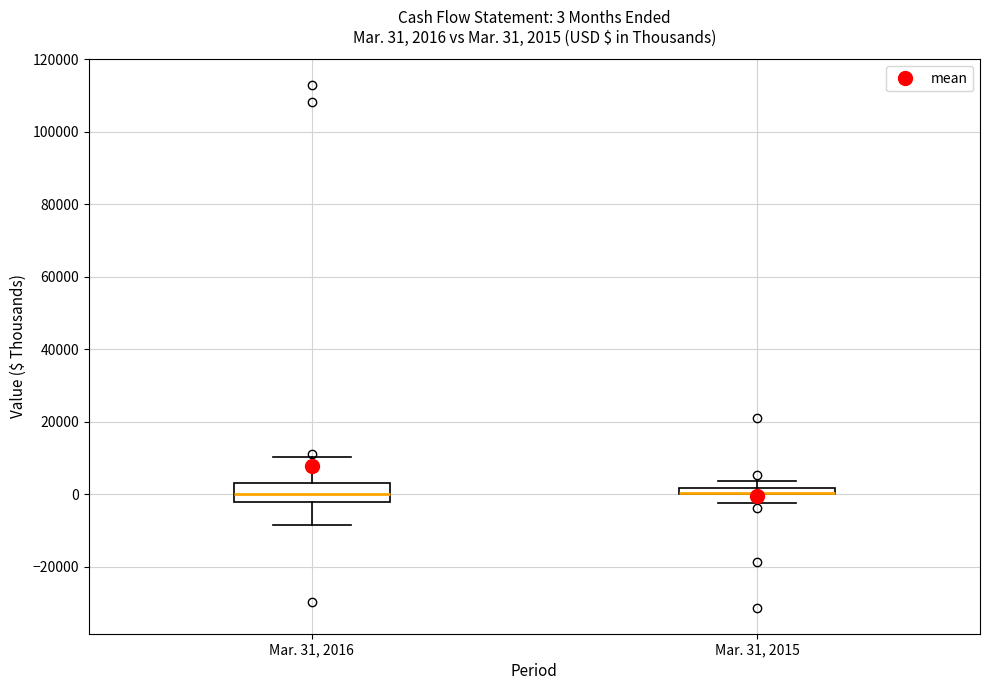

Comparing the boxes themselves (not the whiskers), which one is the tallest?

Mar. 31, 2016